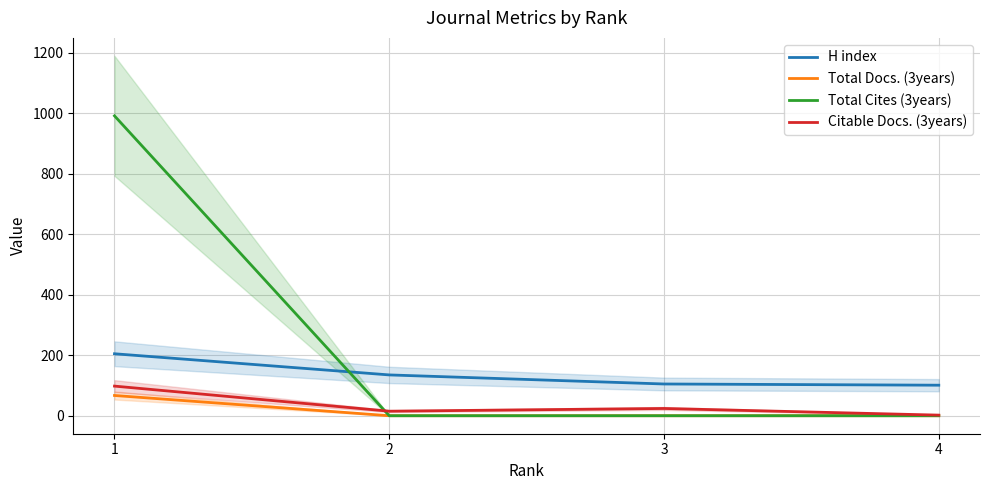

At which label does Citable Docs. (3years) reach its minimum?

4